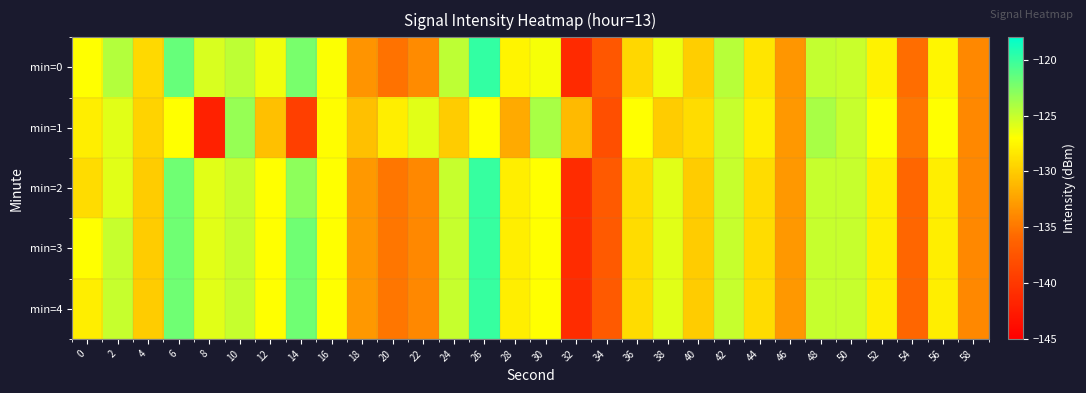

Which series changed the most between 14 and 50?

min=1